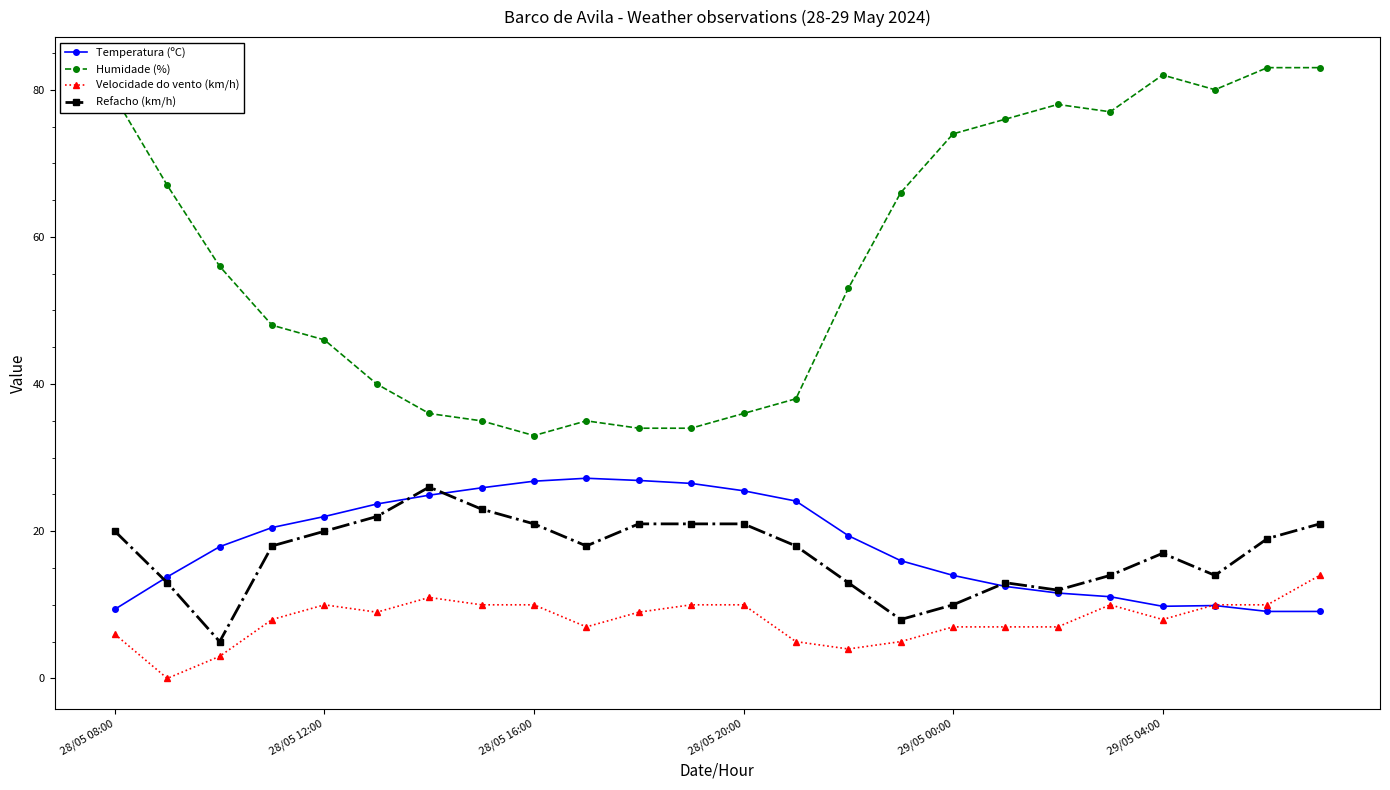

What is the value of the Humidade (%) point at the 11th from the left?

34.0